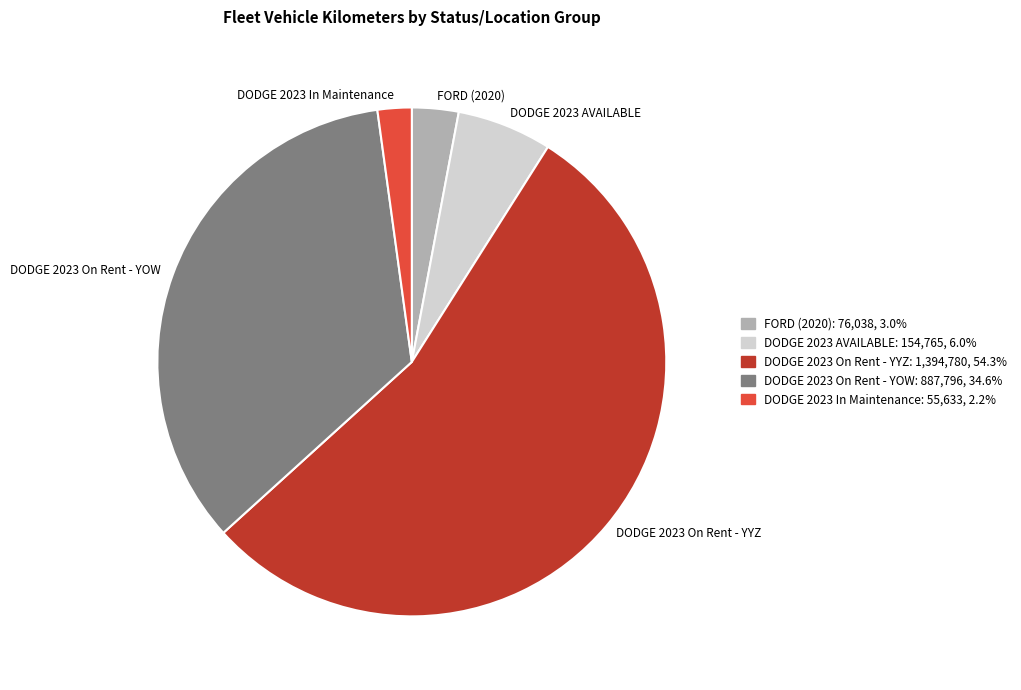

What is the largest slice in the pie chart?

DODGE 2023 On Rent - YYZ